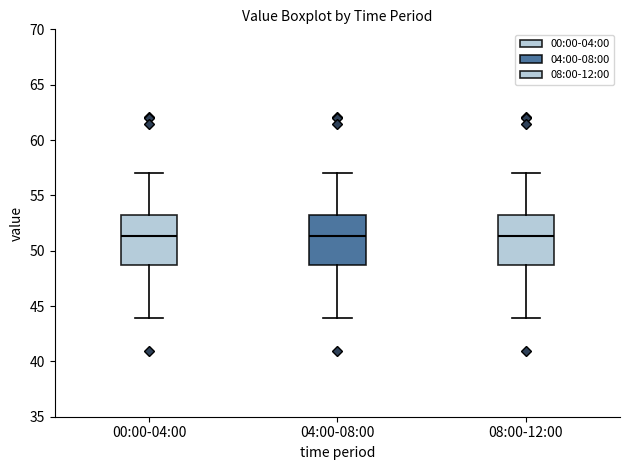

Reading left to right, read every box against the y-axis: the position of its median line, the range the box covers, and the ends of its whiskers. The values are not printed on the chart, so give them approximately, as read against the axis.

00:00-04:00: median 51.5, box 48.5 to 53.0, whiskers 44.0 to 57.0
04:00-08:00: median 51.5, box 48.5 to 53.0, whiskers 44.0 to 57.0
08:00-12:00: median 51.5, box 48.5 to 53.0, whiskers 44.0 to 57.0